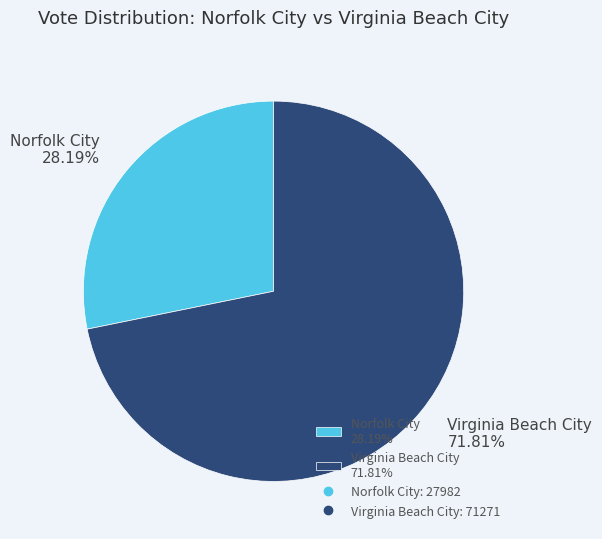

What is the majority slice?

Virginia Beach City